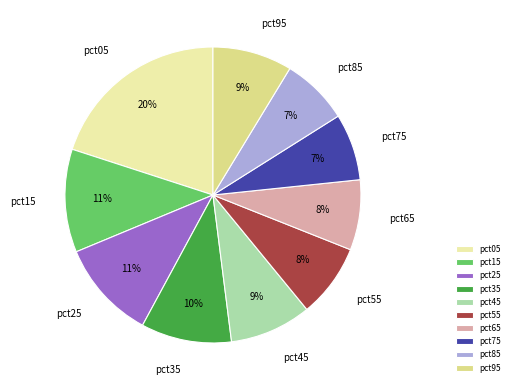

True or false: pct15 accounts for 11% of the total.

True